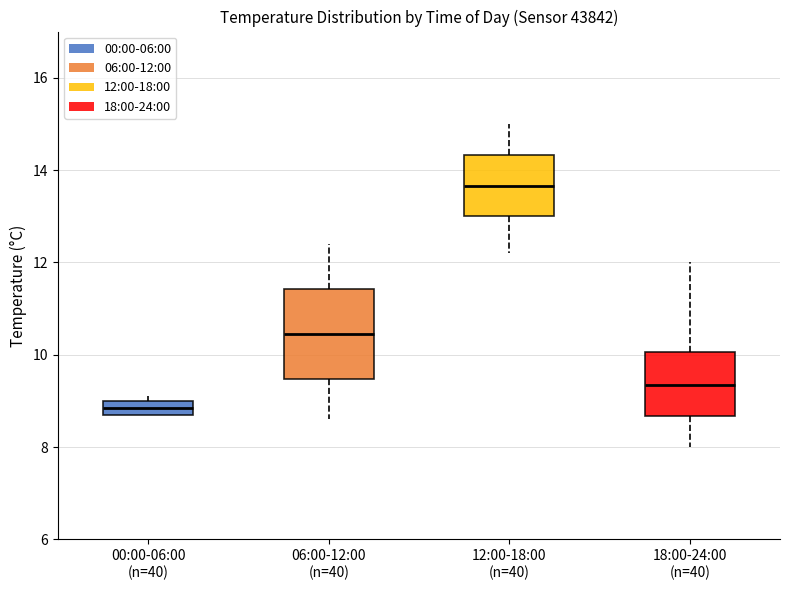

Which box is the tallest, from its lower edge to its upper edge?

06:00-12:00 (n=40)